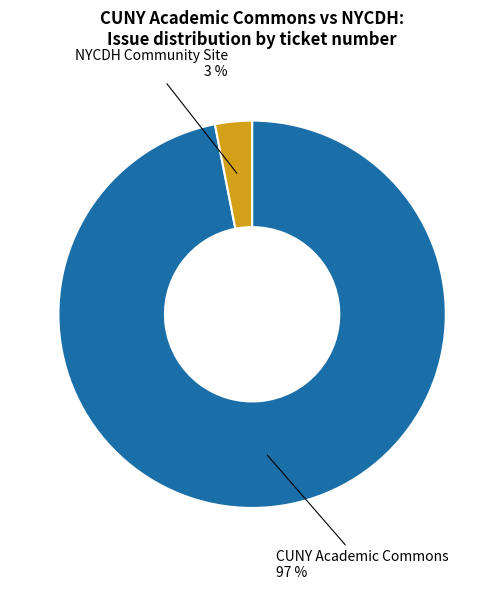

To the nearest percent, what is the difference between the largest and smallest slice percentages?

94%